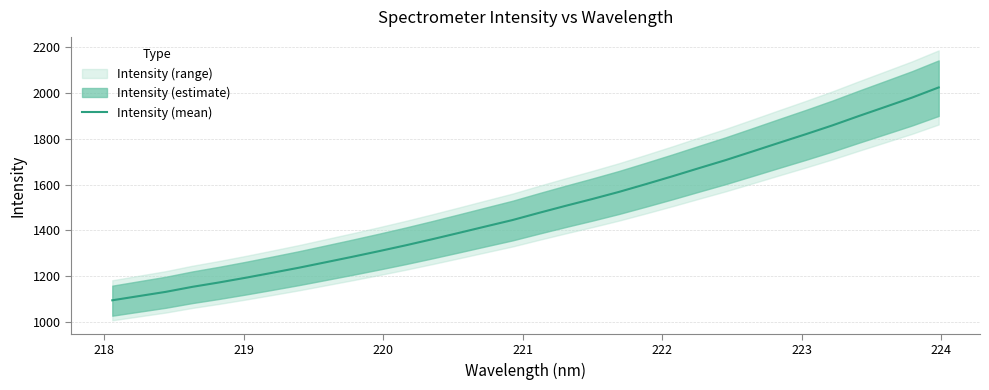

What is the value of the 17th point from the left?

1476.7